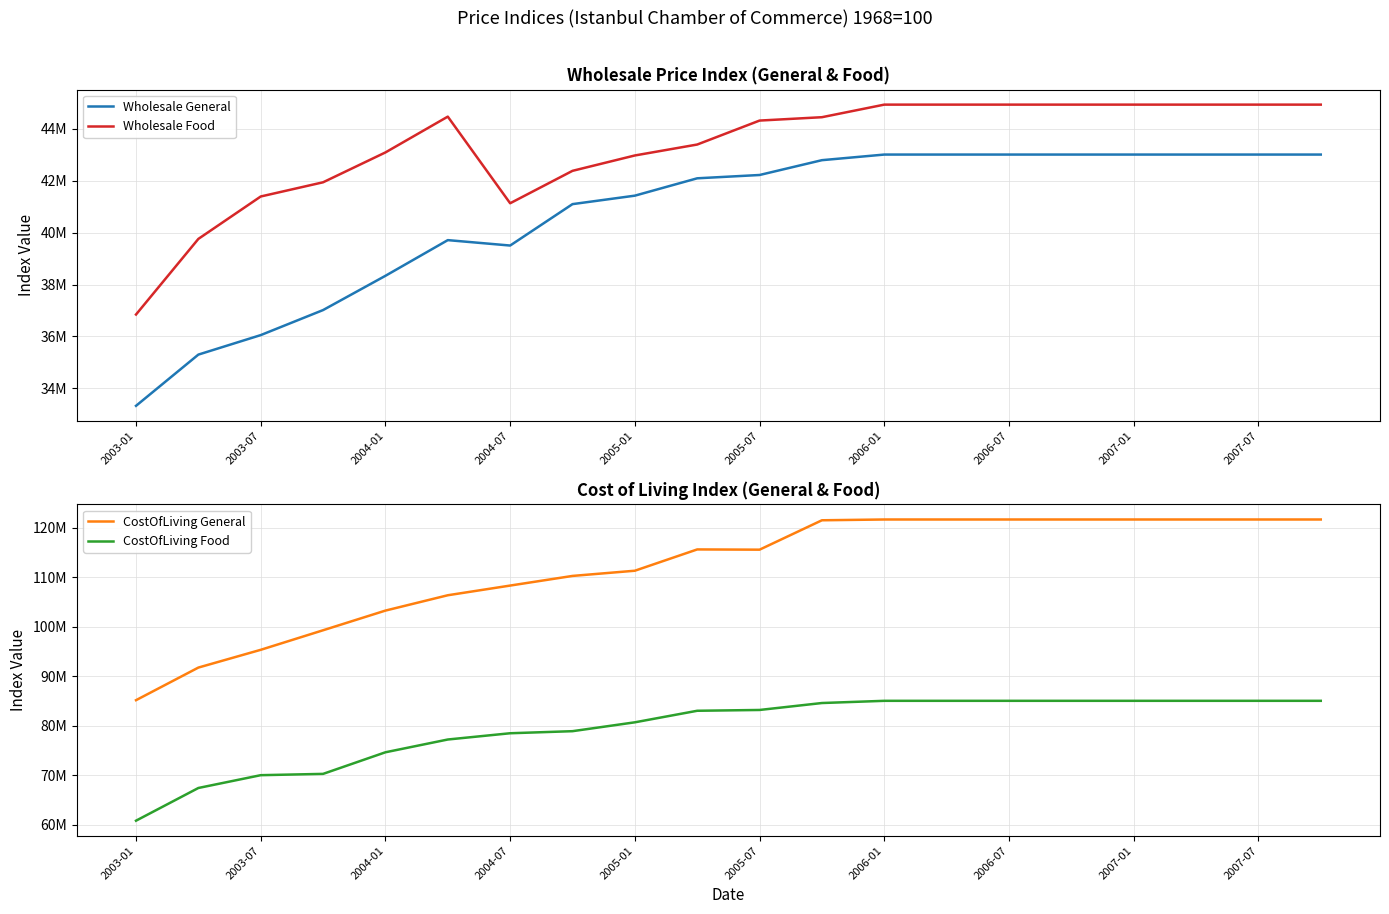

Which series has the largest range (max minus min)?

CostOfLiving General